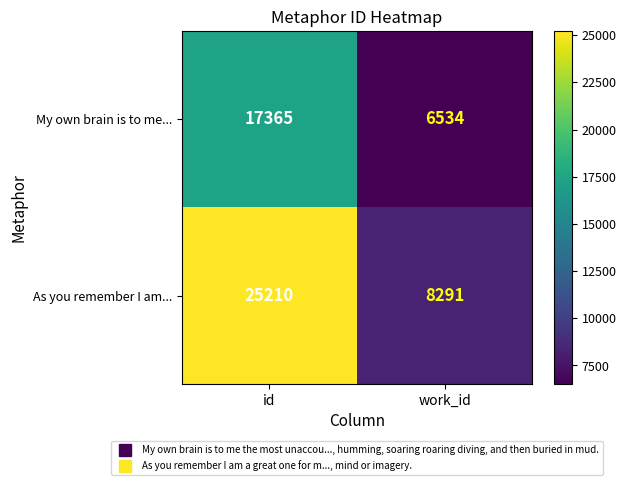

Reading right to left, extract all data points from this chart.

My own brain is to me...: work_id=6534	id=17365
As you remember I am...: work_id=8291	id=25210